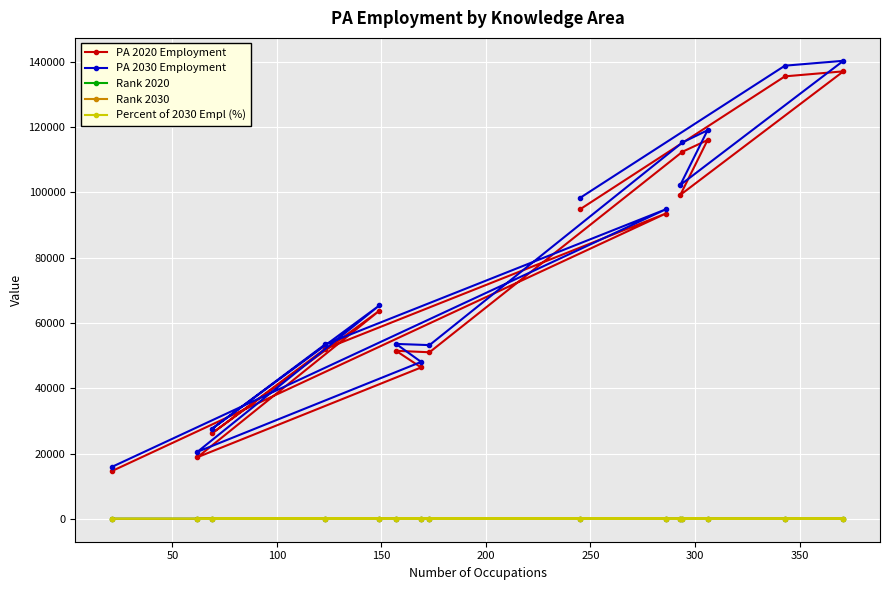

Which series has the widest spread of values?

PA 2030 Employment